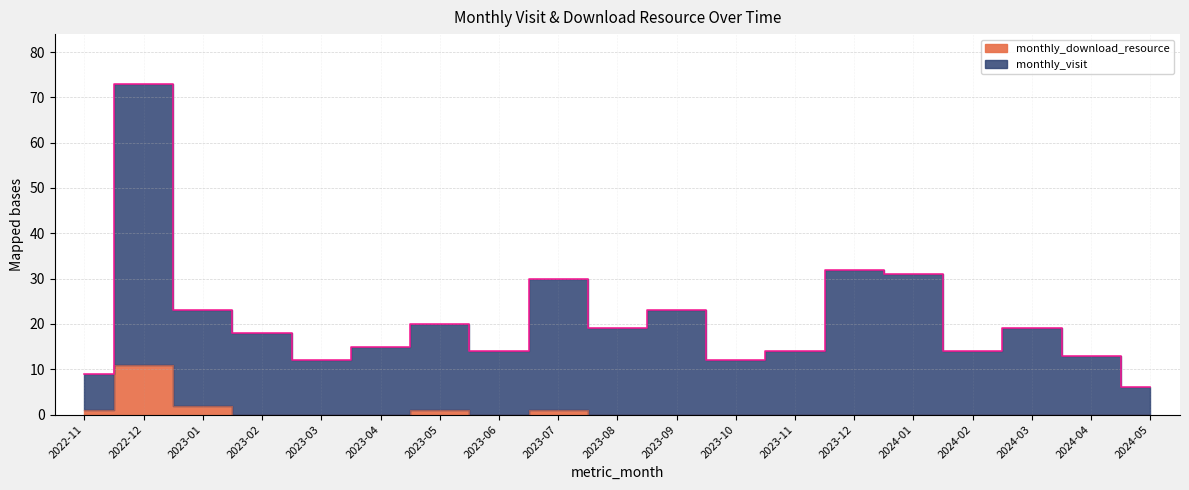

What is the difference between the maximum and minimum values in the monthly_download_resource series?

11